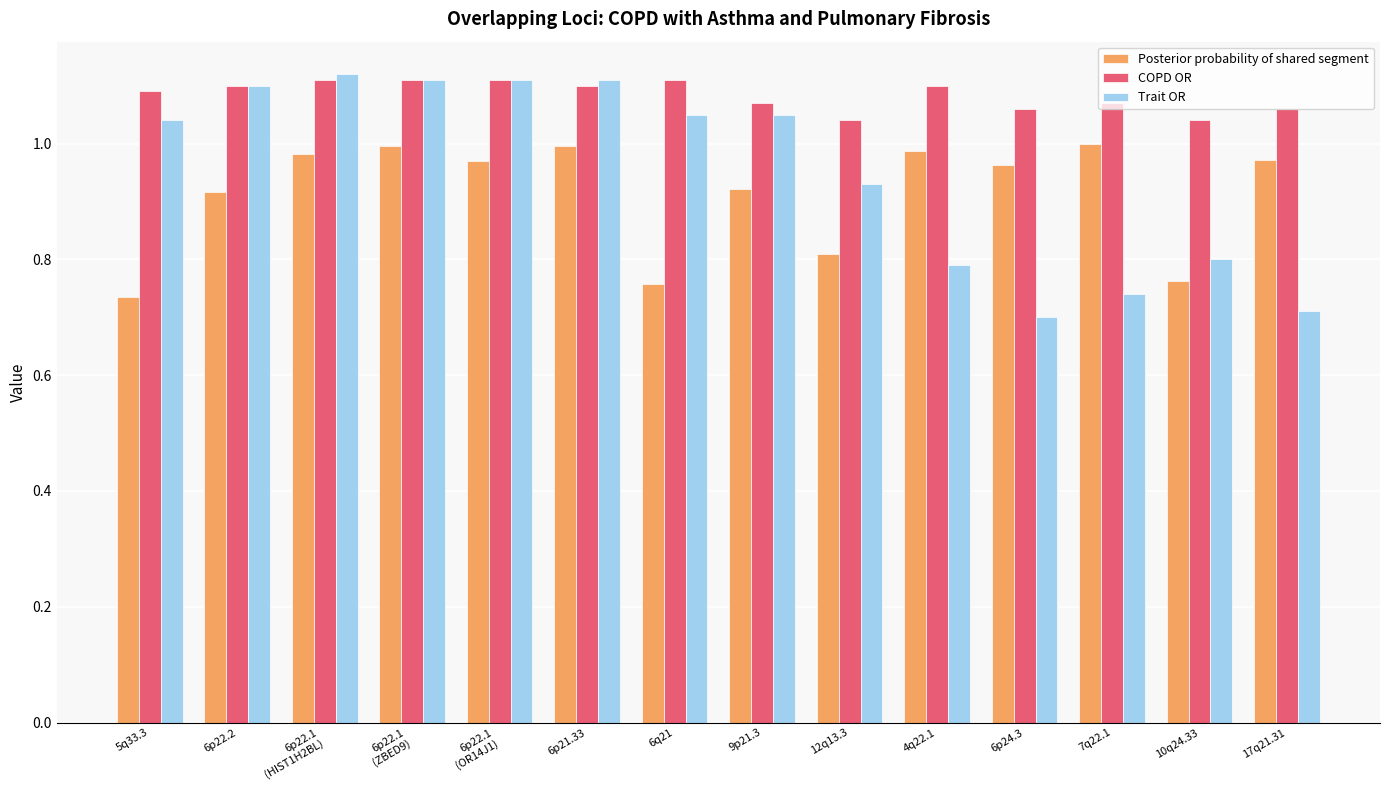

Which series has the largest range (max minus min)?

Trait OR